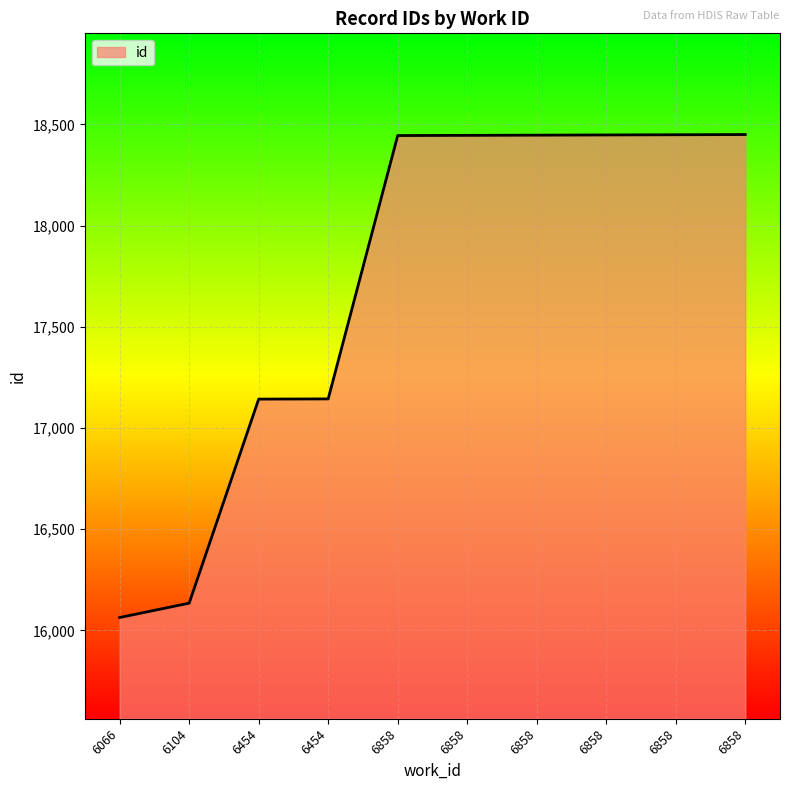

Does the chart display data point markers on the line(s)?

No